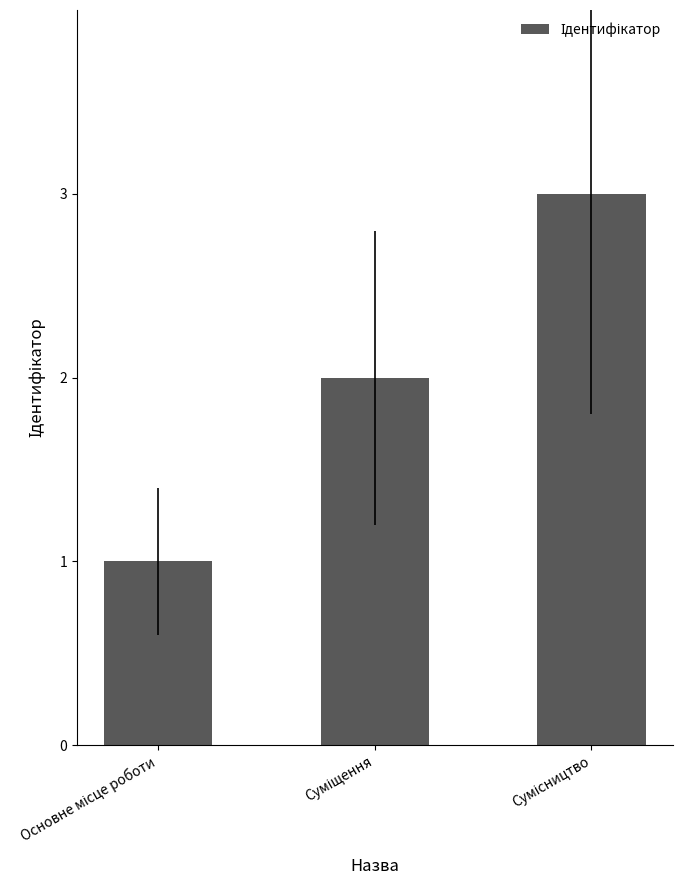

Reading left to right, list all the values displayed in this chart.

1	2	3